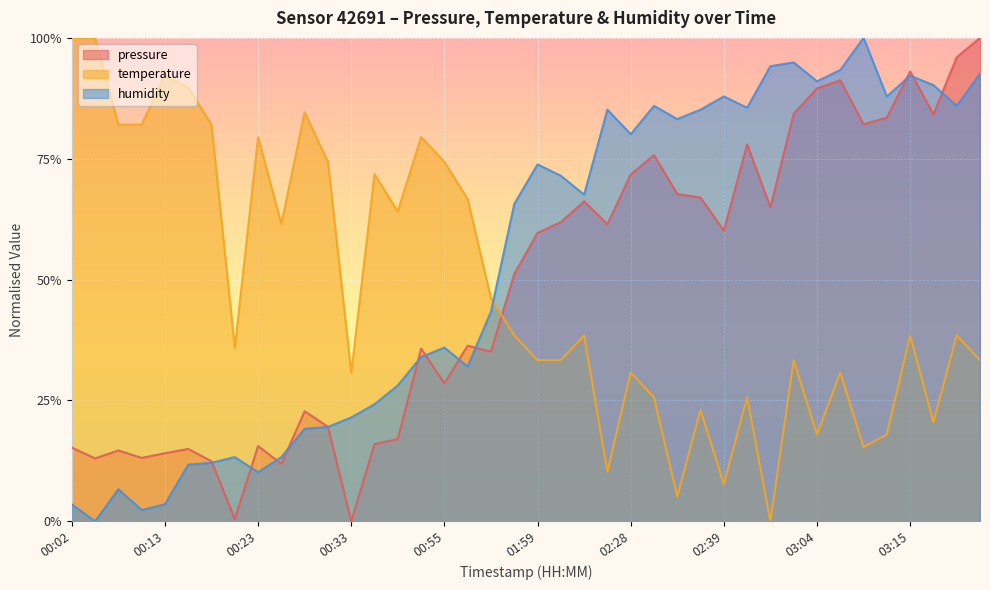

What is the sum of all temperature values?

19.2